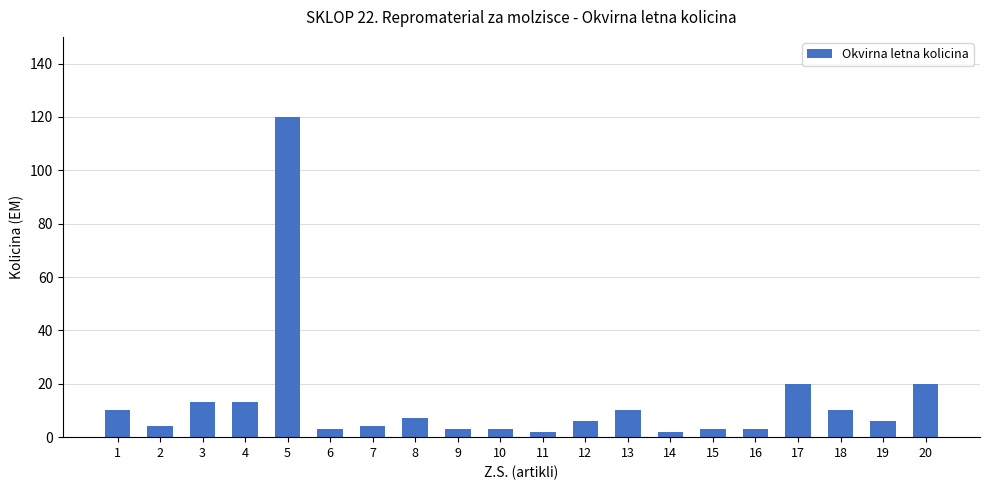

Reading right to left, transcribe all the data shown in this chart.

20=20	19=6	18=10	17=20	16=3	15=3	14=2	13=10	12=6	11=2	10=3	9=3	8=7	7=4	6=3	5=120	4=13	3=13	2=4	1=10